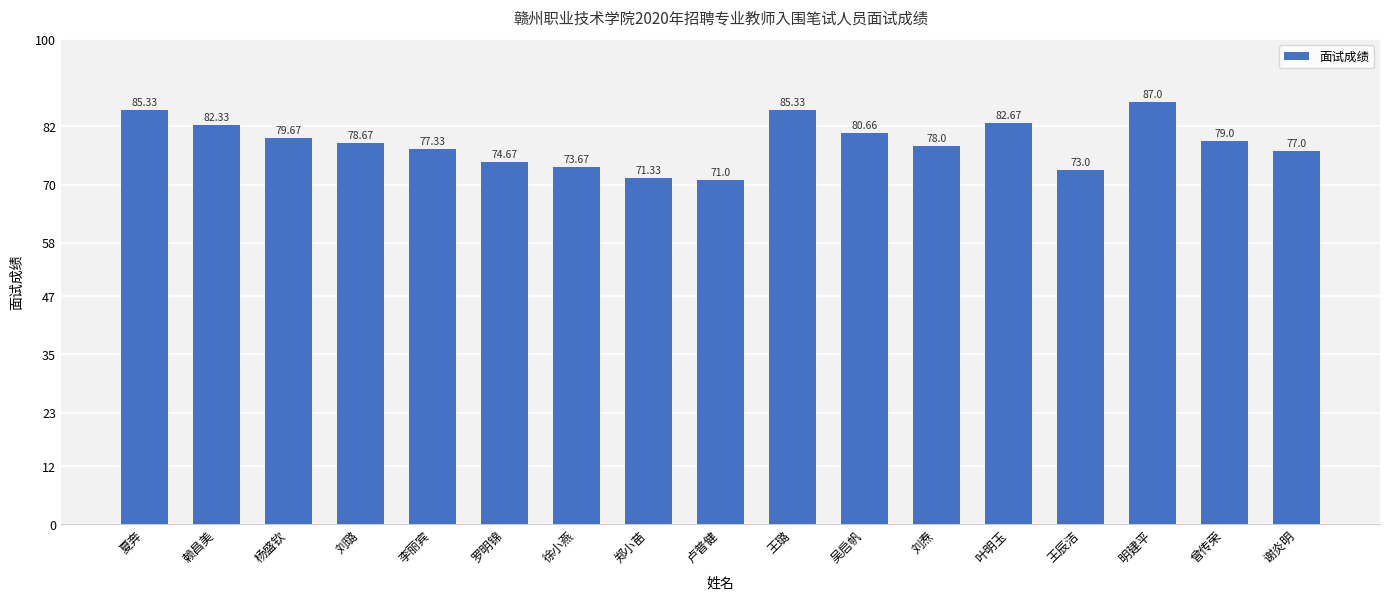

Which has a higher value, 王辰洁 or 叶明玉?

叶明玉